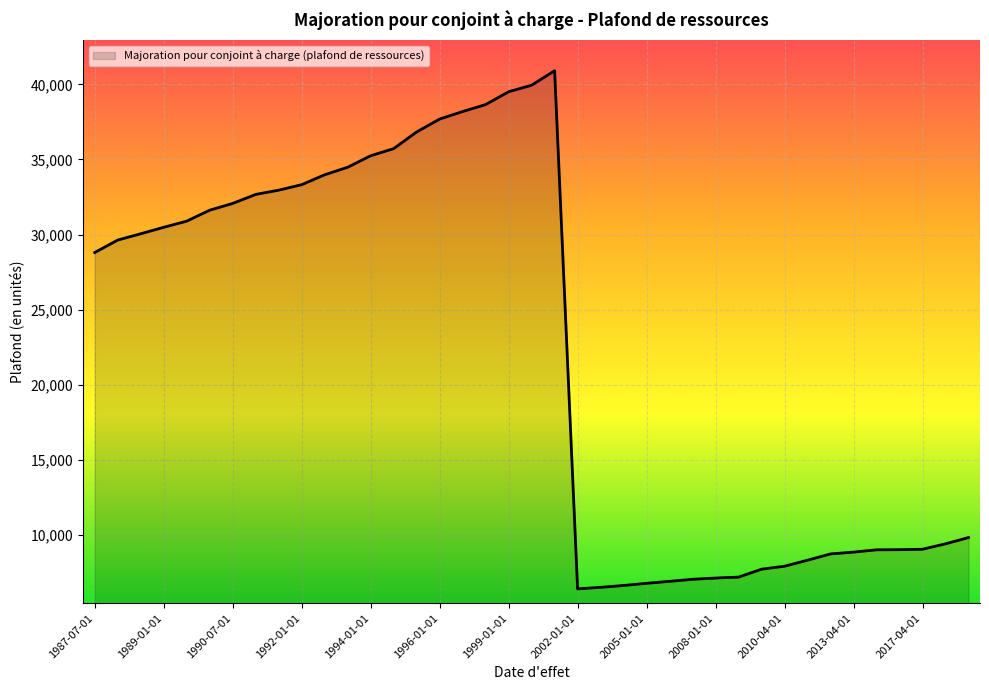

What is the smallest value displayed?

6387.9